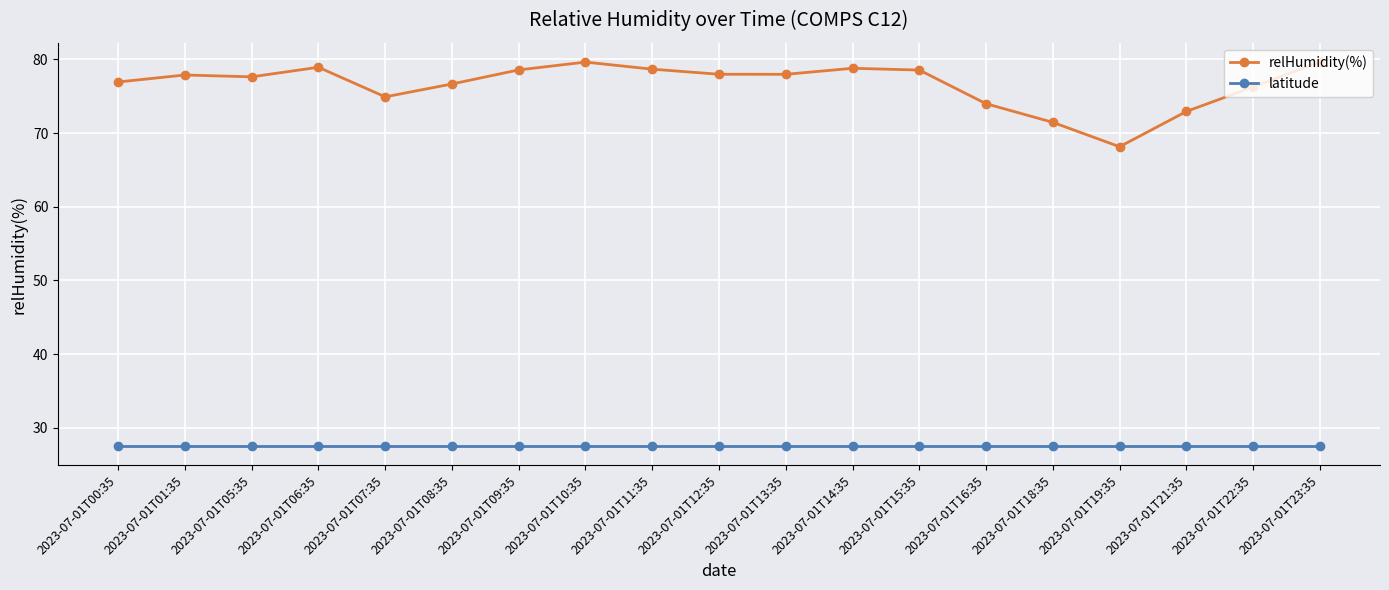

True or false: relHumidity(%) has more than 1 interior local peaks.

True